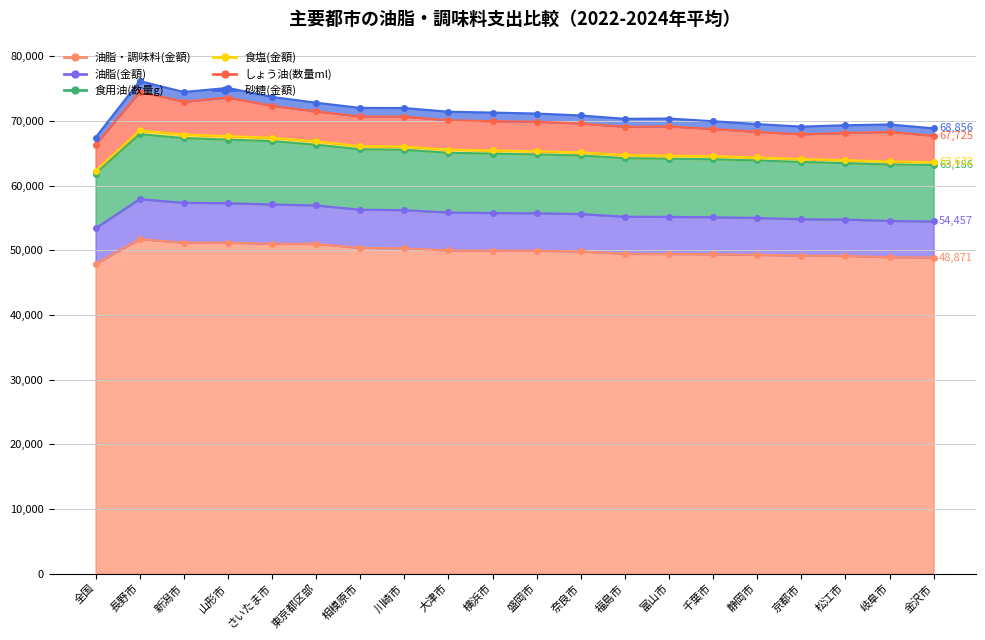

Which has a higher value, 横浜市 or 相模原市?

相模原市